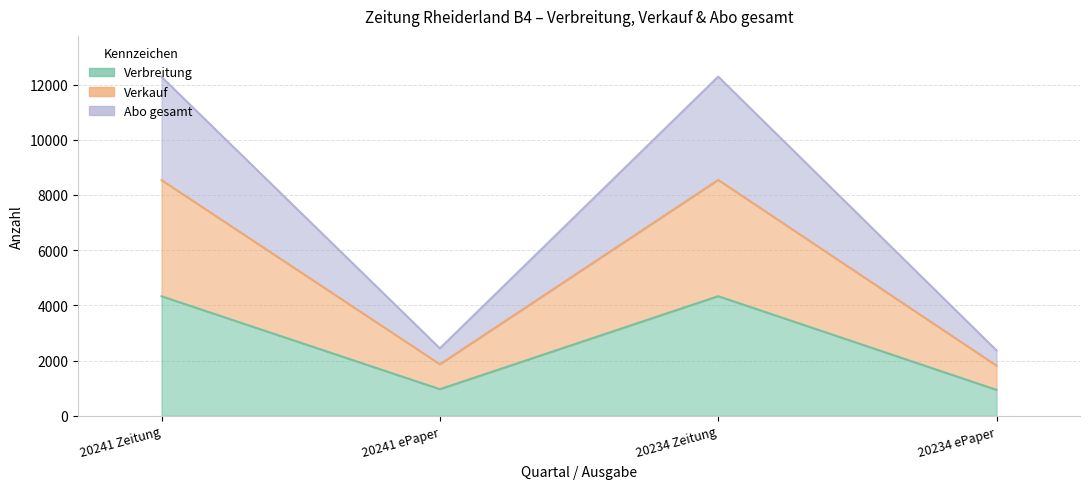

Reading left to right, what are all the values shown in this chart?

Verbreitung: 4331	966	4335	941
Verkauf: 8538	1869	8546	1818
Abo gesamt: 12278	2445	12287	2370